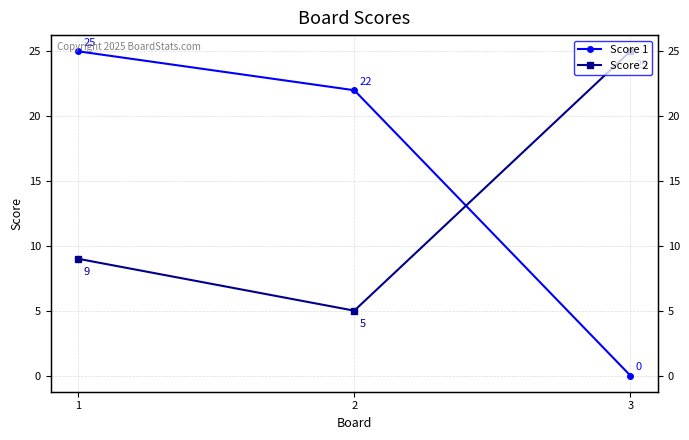

At how many categories does at least one series exceed 10?

3